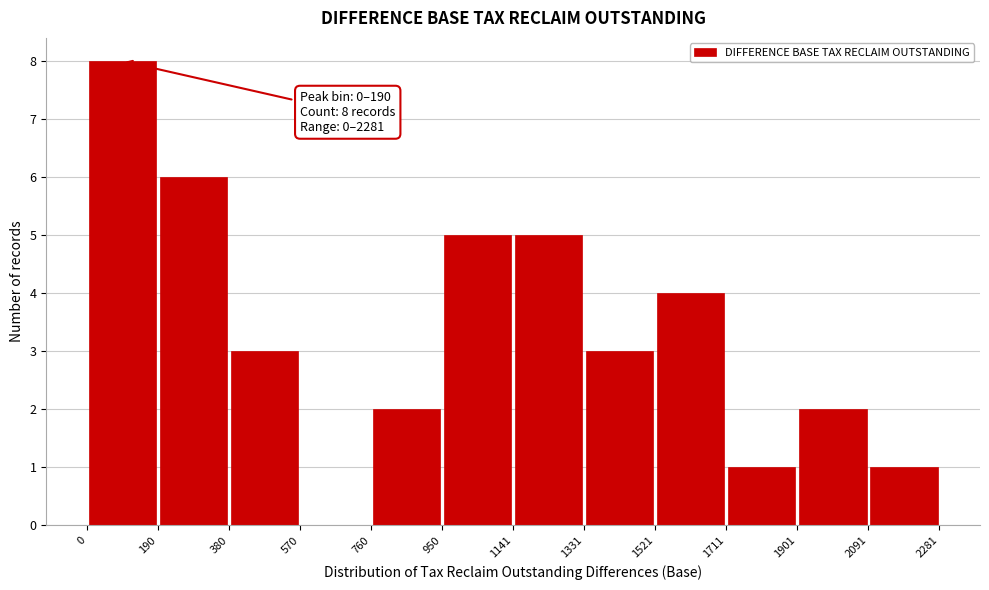

Over which range of the x-axis is the bar tallest?

0 to 190